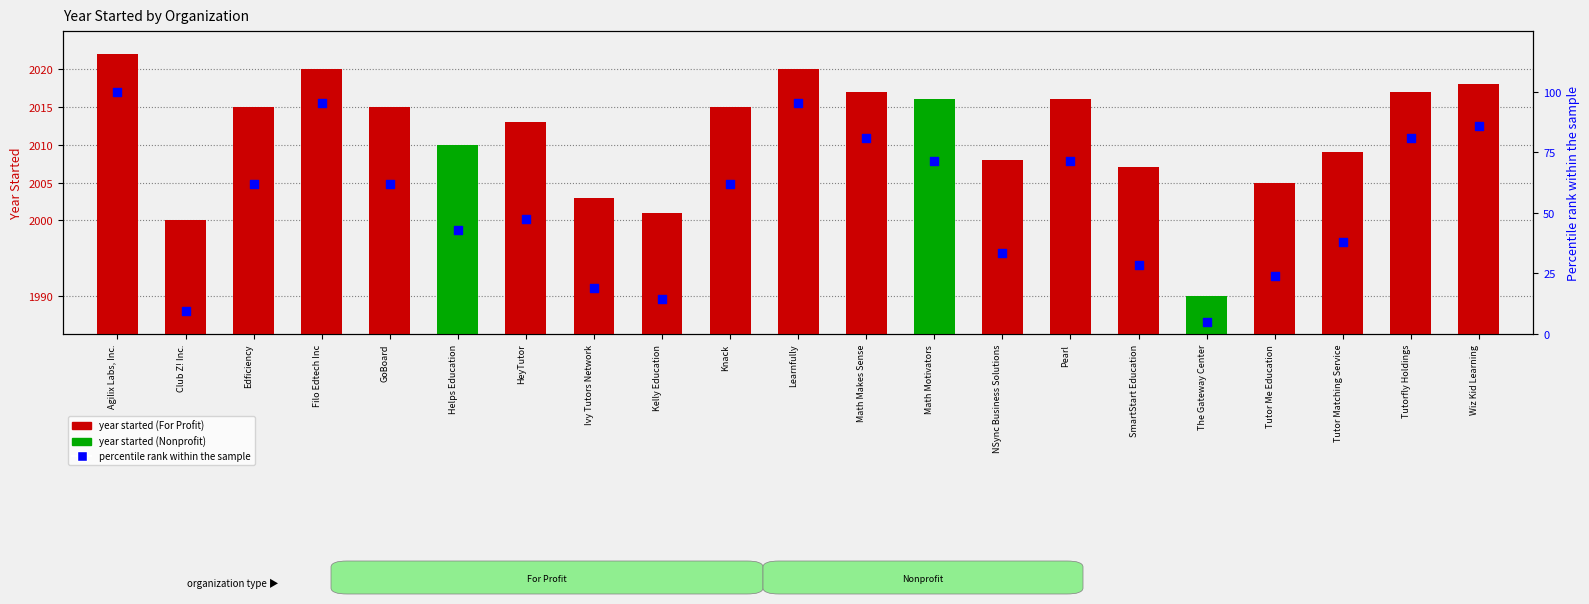

Which series has the largest total across all categories?

year started